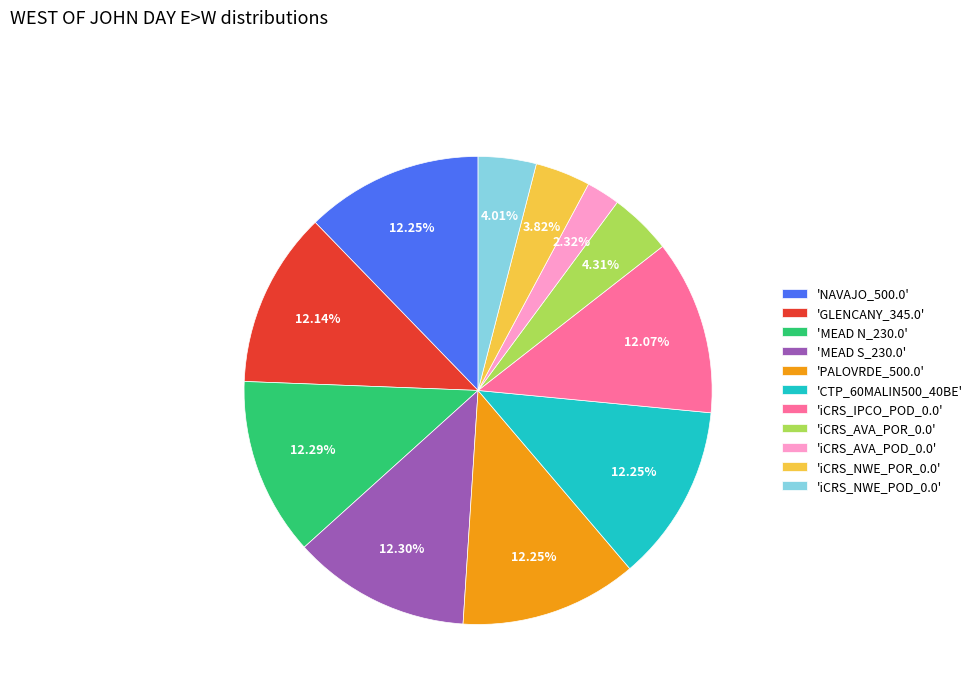

Does 'iCRS_NWE_POR_0.0' account for over 50% of the chart?

No